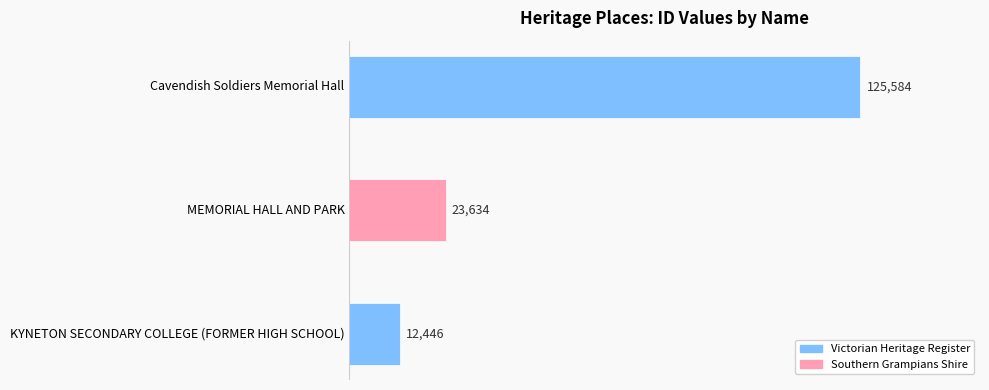

What is the ratio of the value at Cavendish Soldiers Memorial Hall to the value at KYNETON SECONDARY COLLEGE (FORMER HIGH SCHOOL)?

10.1